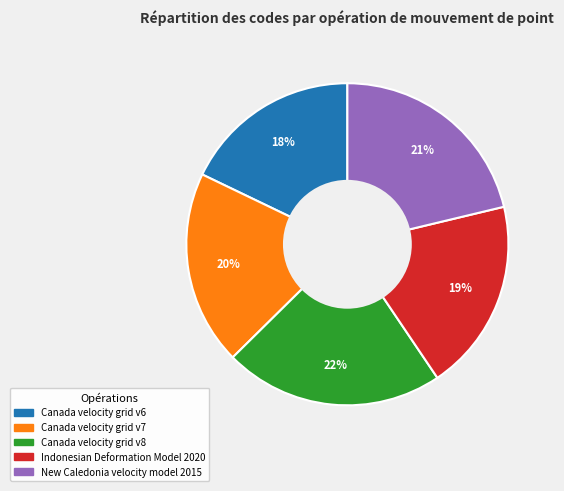

The Indonesian Deformation Model 2020 slice represents 19% of the pie. True or false?

True